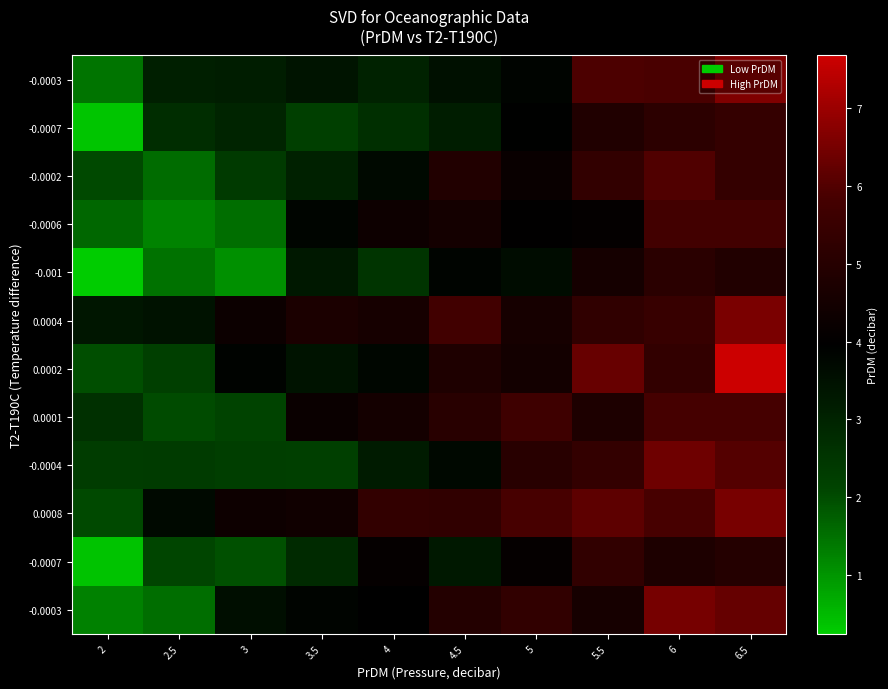

What is the spread (max minus min) of values at 2.5?

2.5